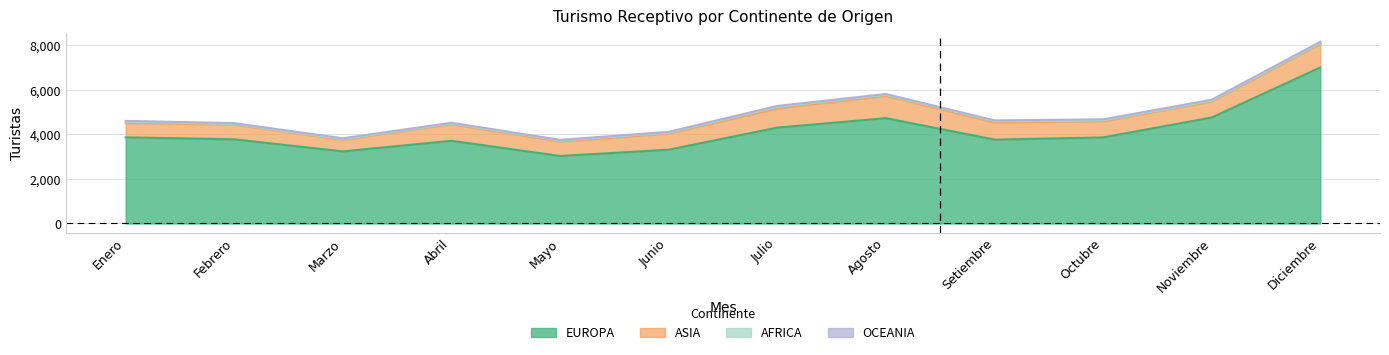

Which series has the widest spread of values?

EUROPA